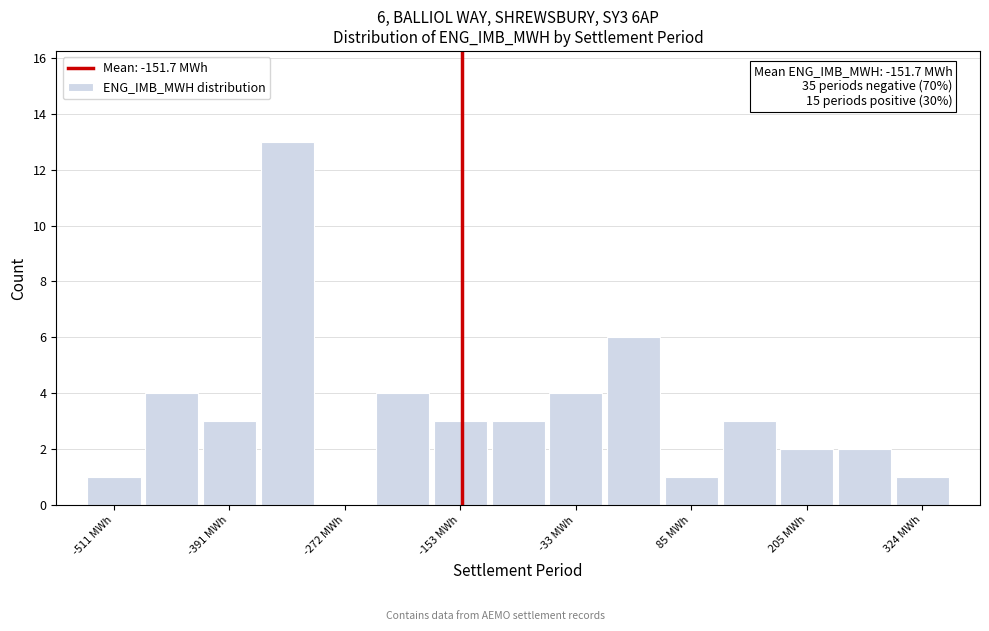

Read against the x-axis, roughly where is the centre of the tallest bar?

-340